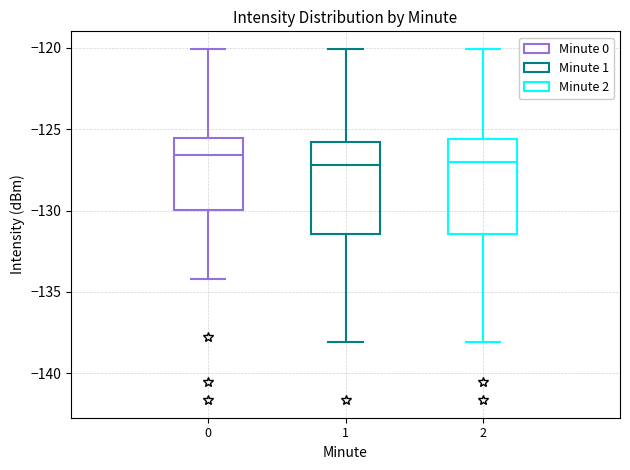

Reading left to right, transcribe this box plot: for each box, give where its median line is, the range the box spans, and where its two whiskers end, as read against the y-axis. The values are not printed on the chart, so give them approximately, as read against the axis.

0: median -126.5, box -130.0 to -125.5, whiskers -134.0 to -120.0
1: median -127.0, box -131.5 to -126.0, whiskers -138.0 to -120.0
2: median -127.0, box -131.5 to -125.5, whiskers -138.0 to -120.0